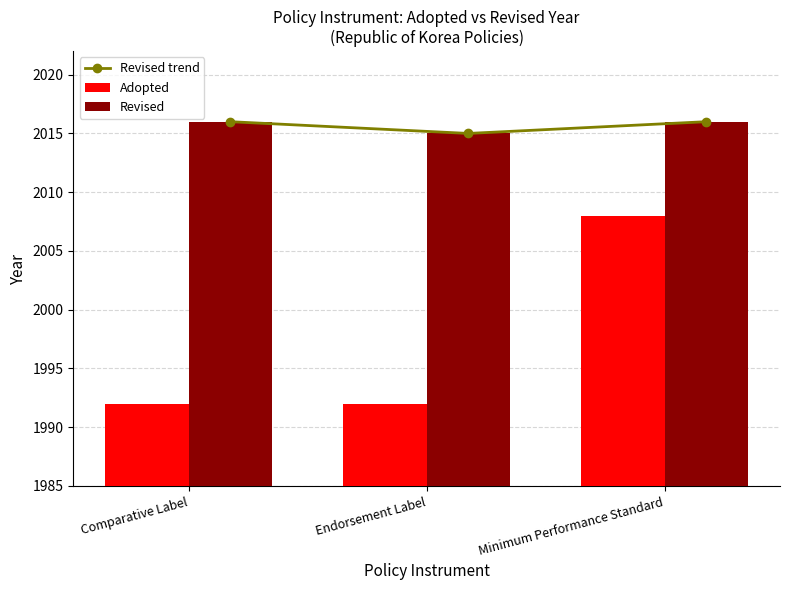

Count the Adopted values in the range 1992 to 2008.

3